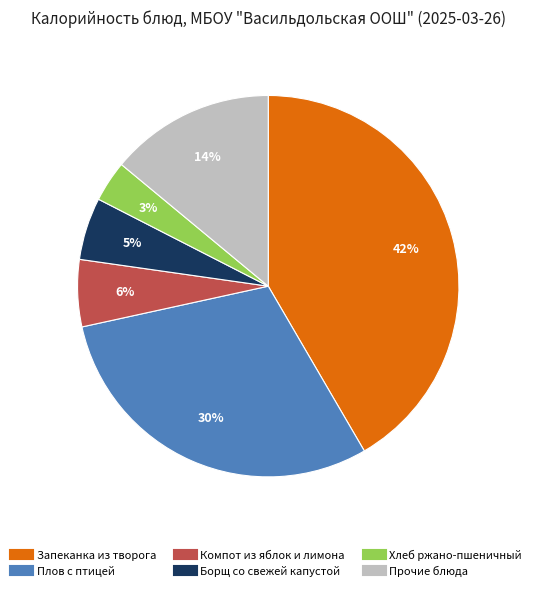

To the nearest percent, what is the average slice percentage?

17%